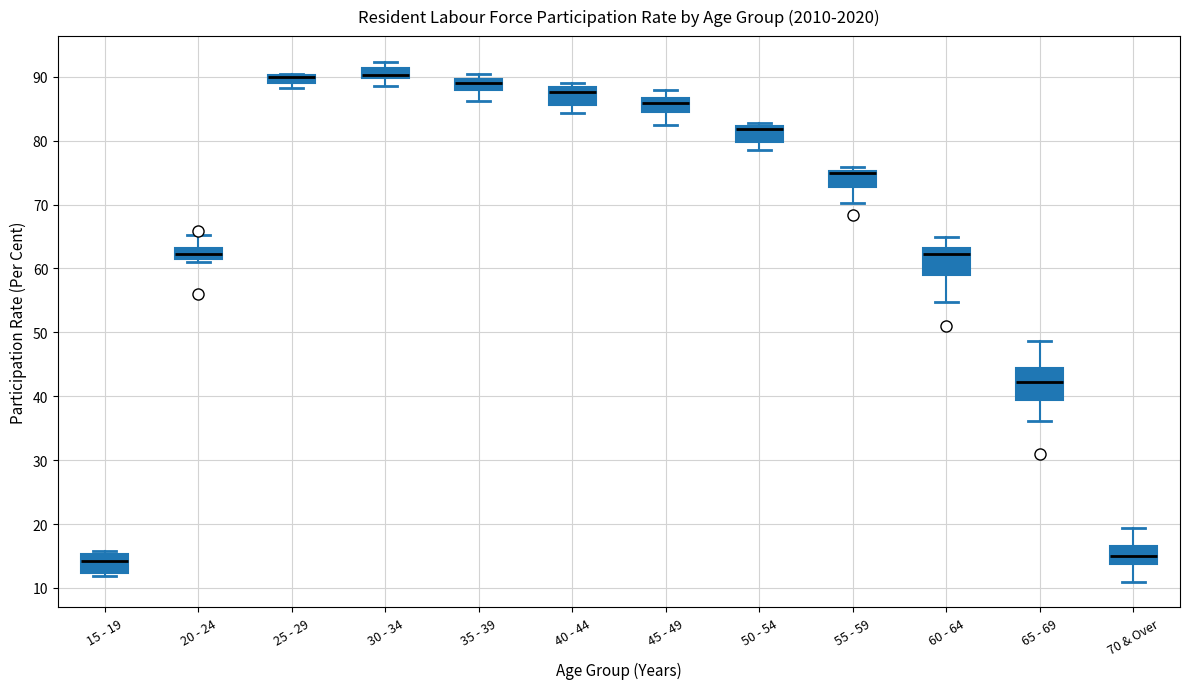

Where is the lower edge of the box for 25 - 29 on the y-axis? The values are not printed on the chart, so give them approximately, as read against the axis.

89